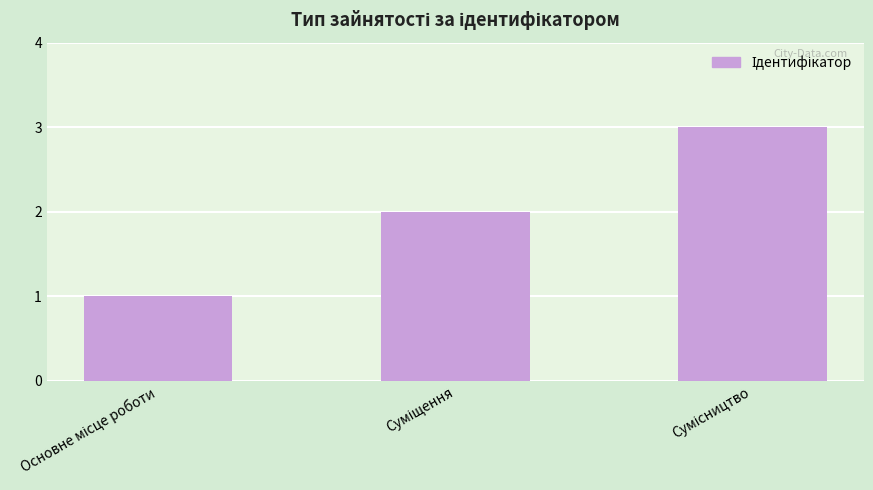

What is the average value?

2